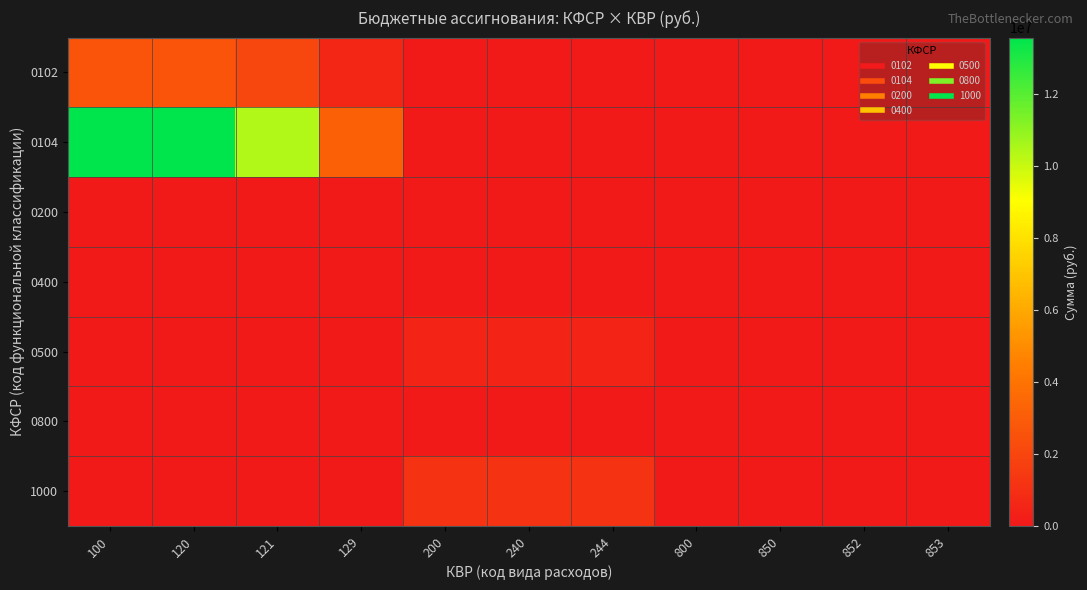

At how many categories does at least one series exceed 10557806?

2